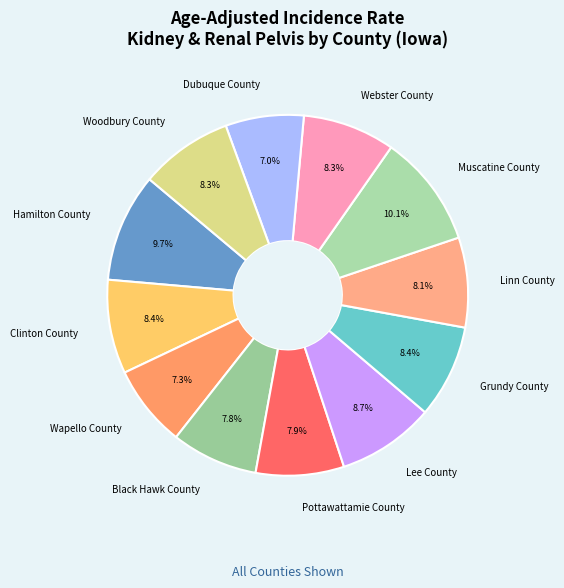

Is there any slice that represents more than half of the pie?

No